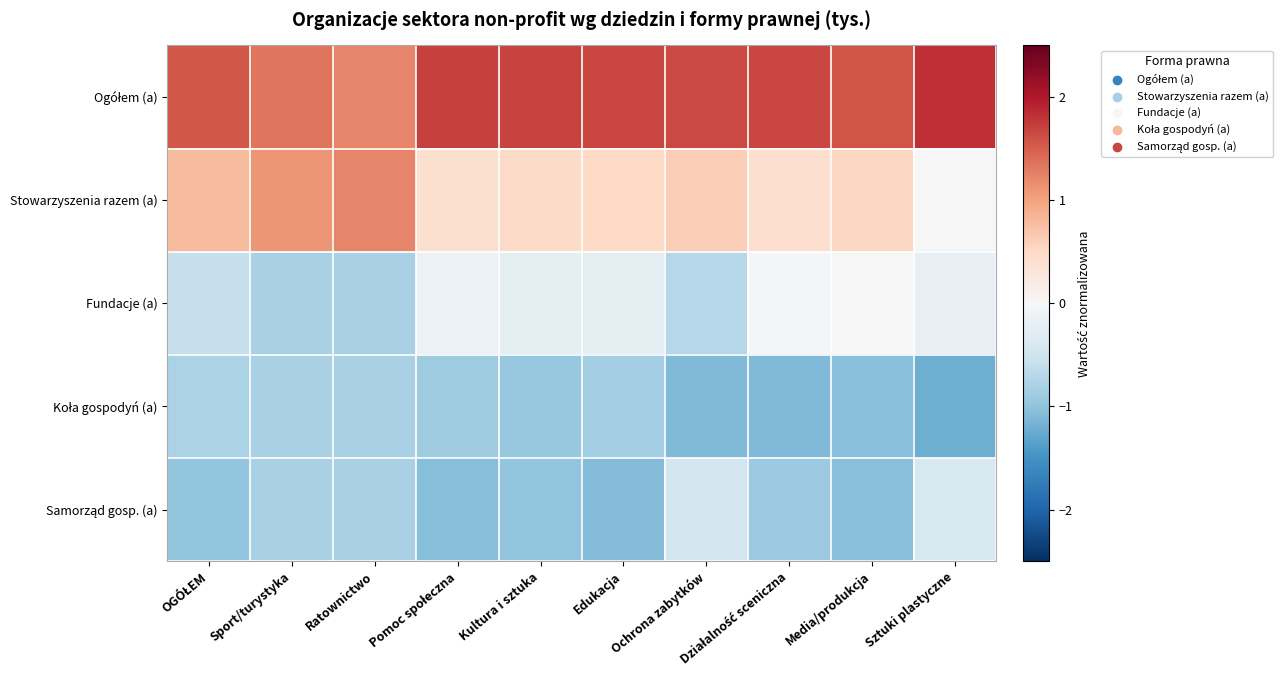

List the series in order of their peak value, highest first.

Ogółem (a), Stowarzyszenia razem (a), Fundacje (a), Samorząd gosp. (a), Koła gospodyń (a)